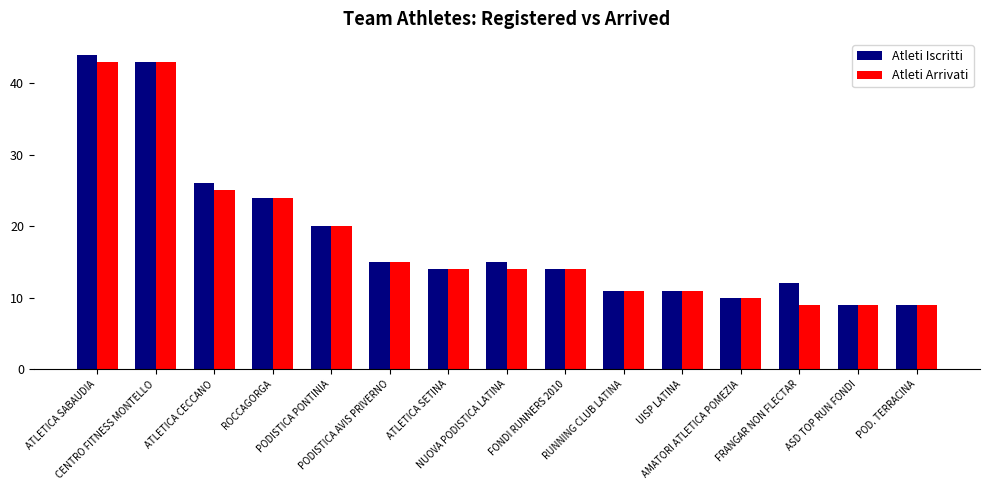

Are the bars horizontal?

No